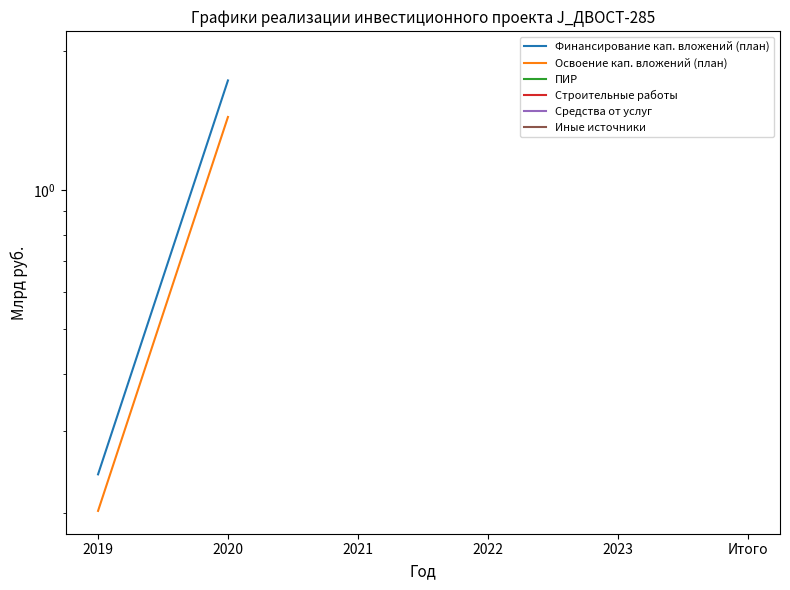

Rank the series at 2021 from highest to lowest value.

Финансирование кап. вложений (план), Освоение кап. вложений (план), ПИР, Строительные работы, Средства от услуг, Иные источники